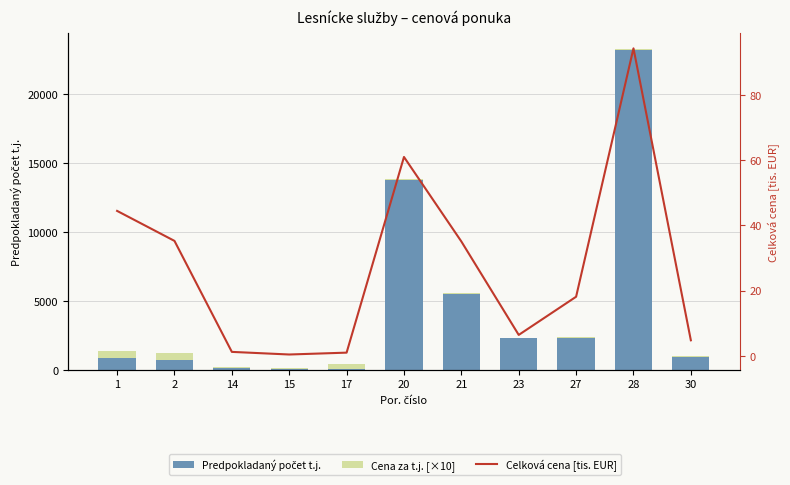

At how many categories does at least one series exceed 6818?

2